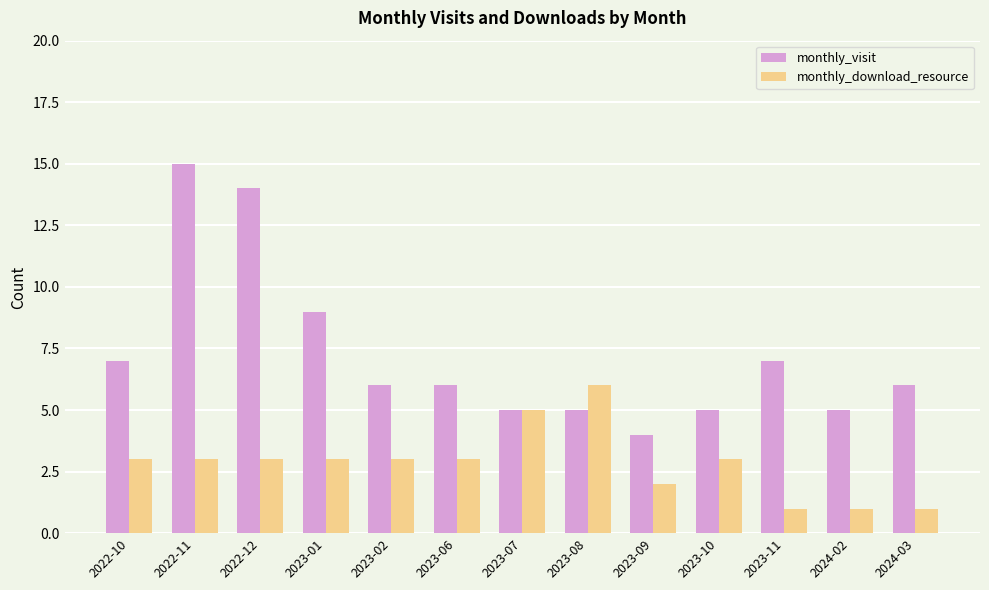

What is the total value across all series at 2022-11?

18